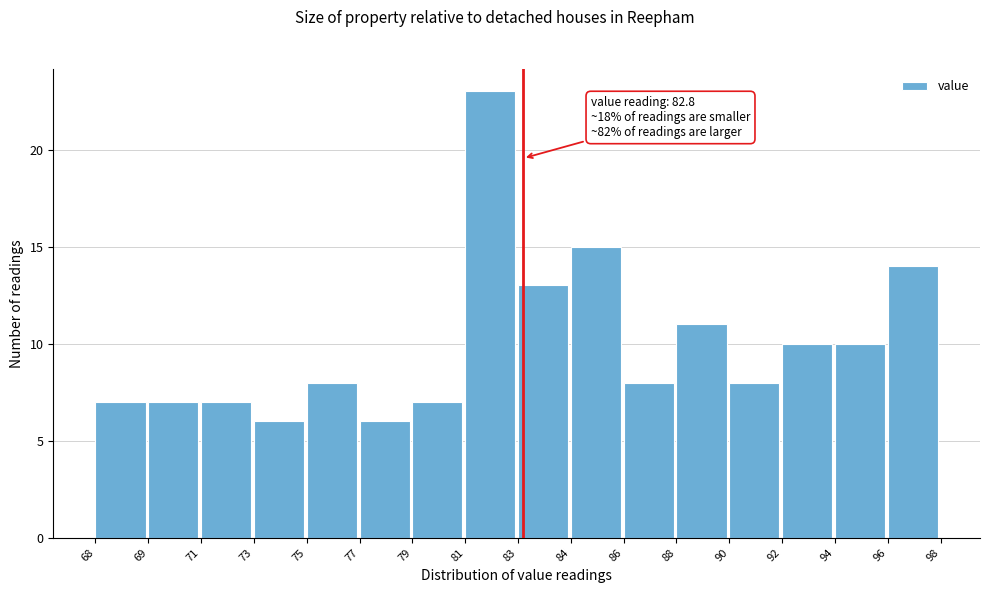

Reading left to right, transcribe all the data shown in this chart.

7	7	7	6	8	6	7	23	13	15	8	11	8	10	10	14